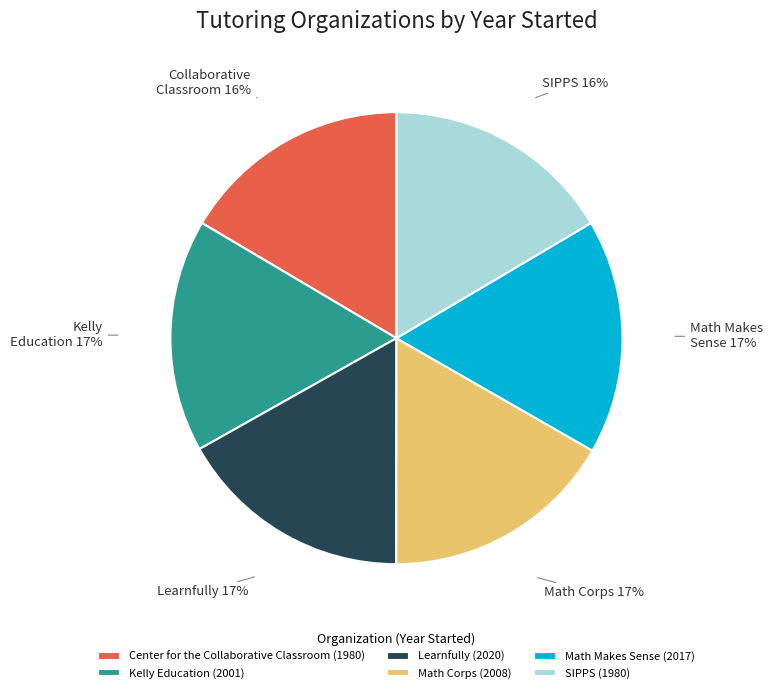

How many segments does this pie chart have?

6